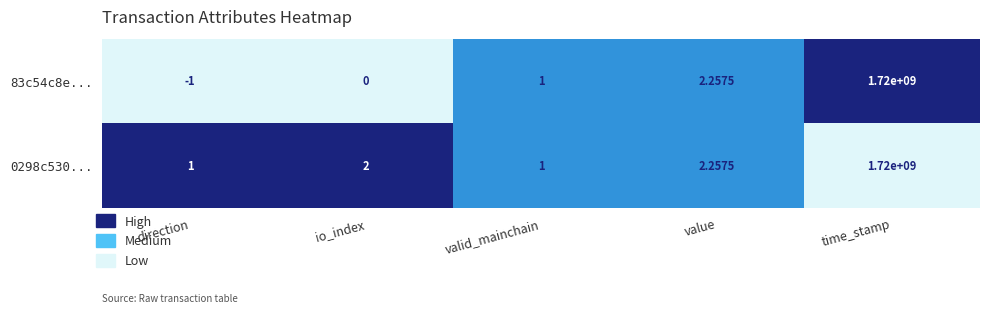

At which category is the sum across all series the highest?

time_stamp